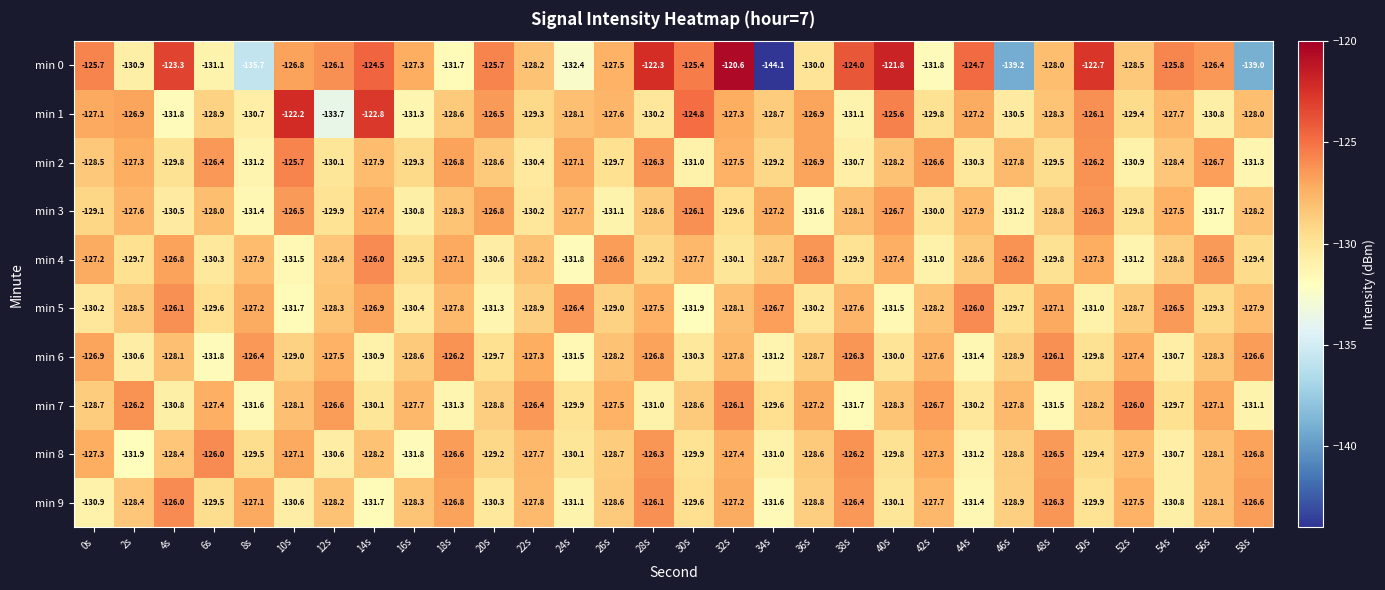

At which category is the sum across all series the highest?

32s